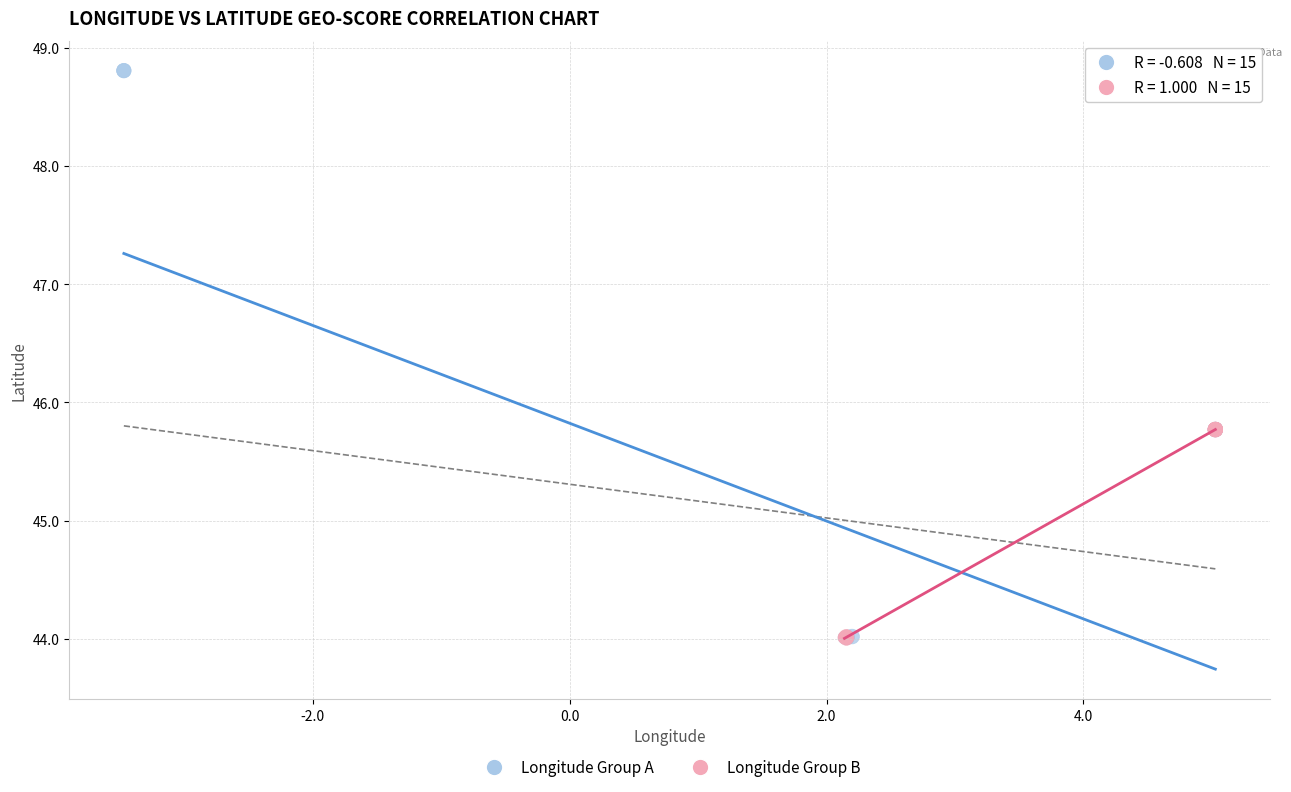

Which series contains the highest Y value?

Longitude Group A